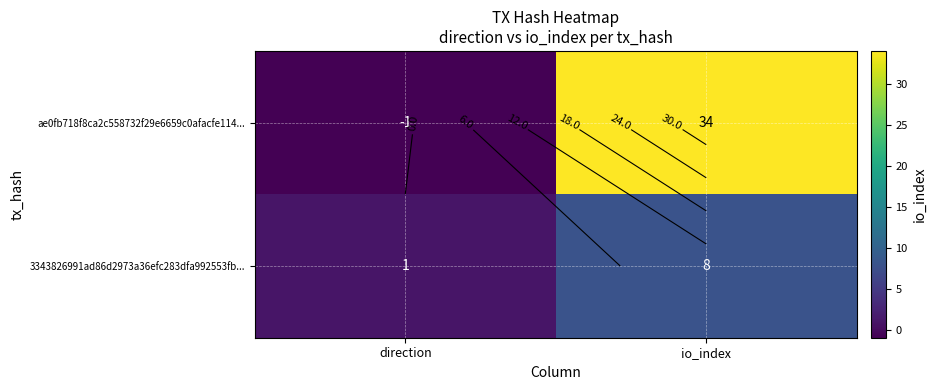

Read the 3343826991ad86d2973a36efc283dfa992553fb... value at io_index.

8